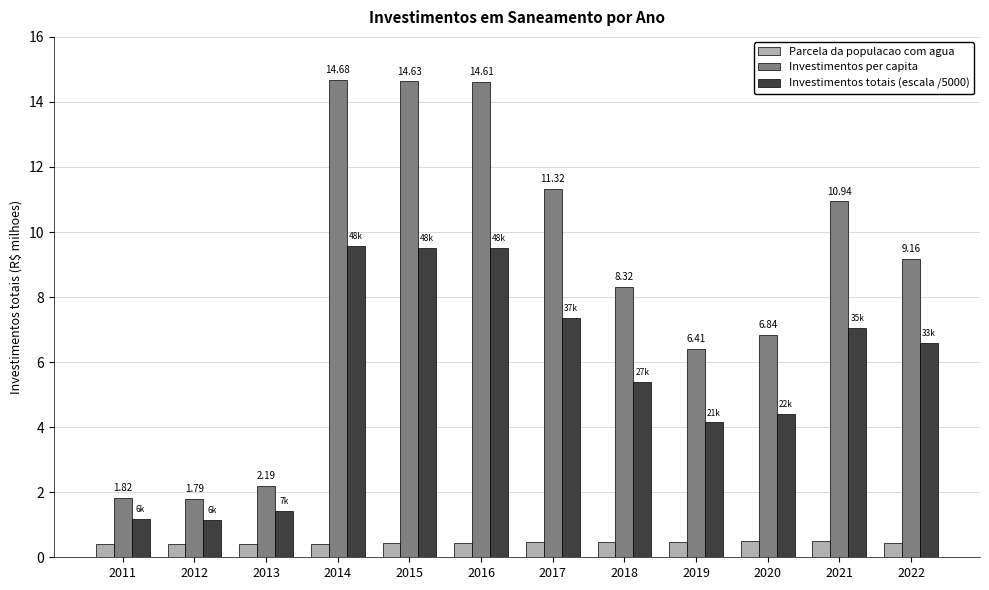

Is the value of Investimentos per capita at 2011 greater than the value of Investimentos totais (escala /5000) at 2021?

No